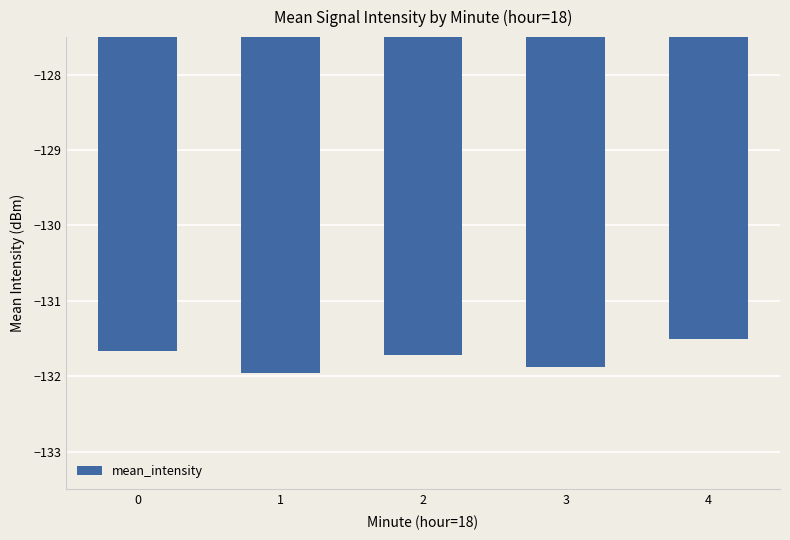

The chart shows a value of -131.7 at 2. True or false?

True